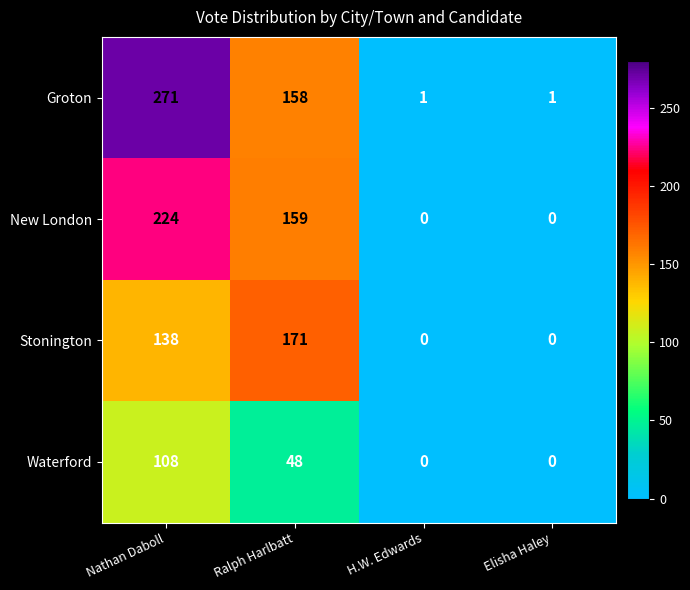

What is the total value across all series at Nathan Daboll?

741